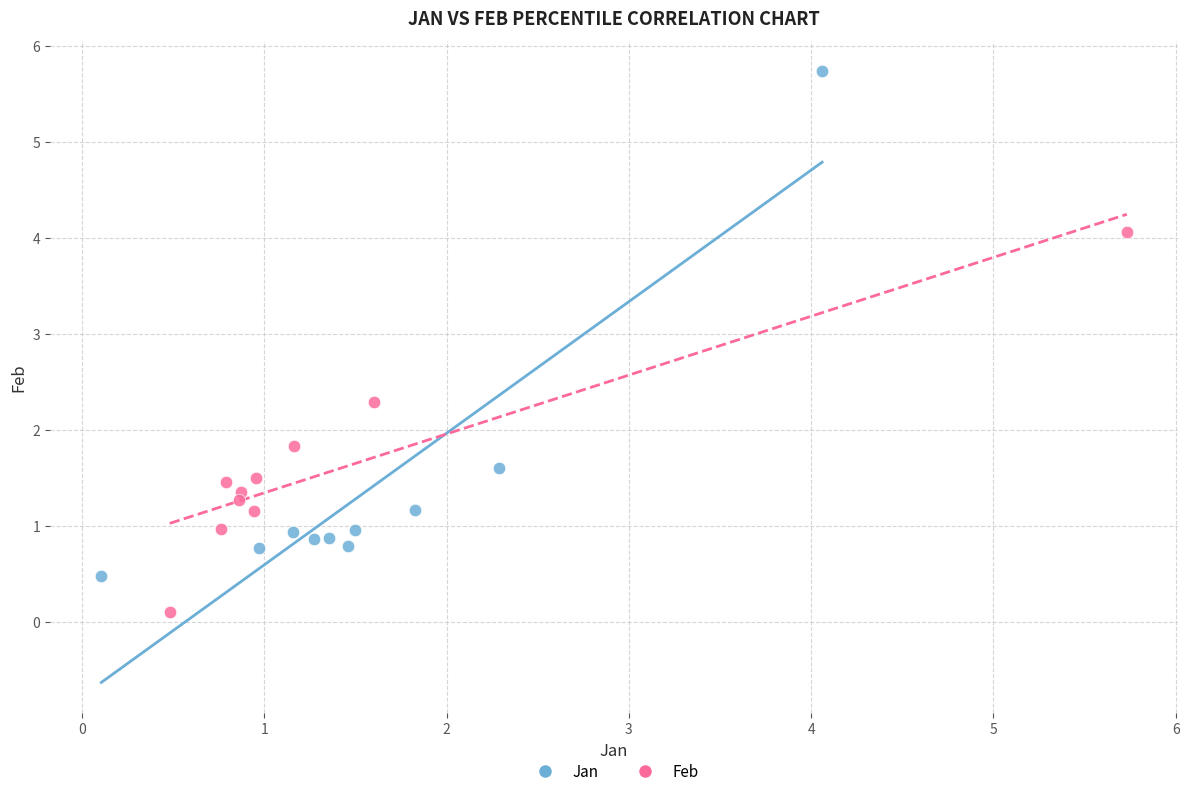

What are all the series names shown in the legend?

Jan, Feb